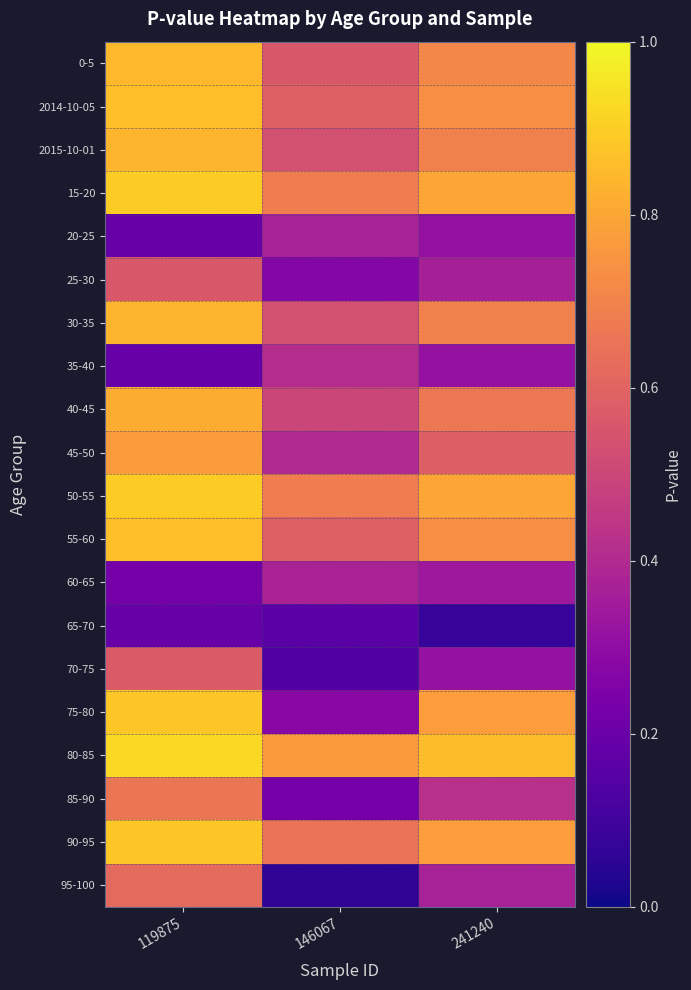

Rank the series by their maximum value, from lowest to highest.

65-70, 20-25, 60-65, 35-40, 25-30, 70-75, 95-100, 85-90, 45-50, 40-45, 2015-10-01, 30-35, 0-5, 2014-10-05, 55-60, 75-80, 90-95, 15-20, 50-55, 80-85